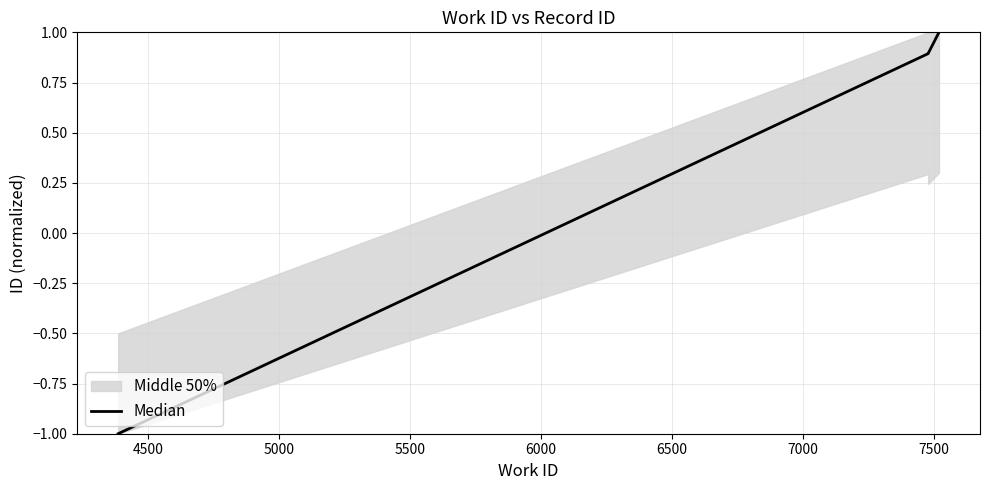

How many positive values are there?

3